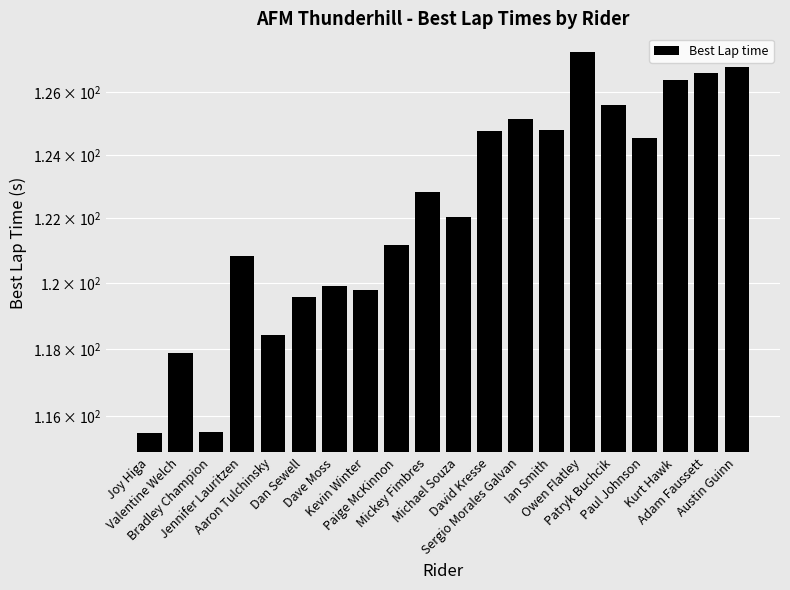

What is the difference between the maximum and minimum values?

11.8